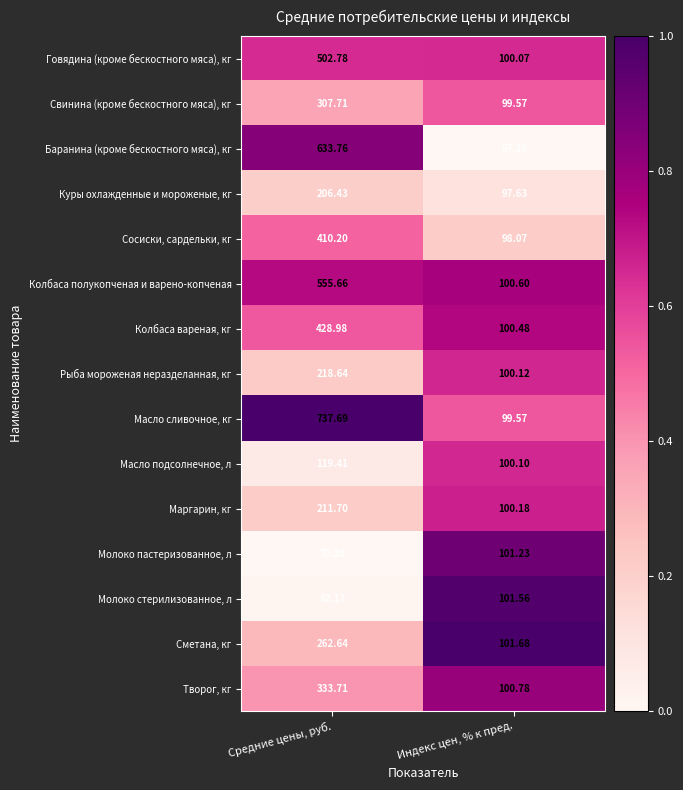

At Средние цены, руб., list the series in order from largest to smallest.

Масло сливочное, кг, Баранина (кроме бескостного мяса), кг, Колбаса полукопченая и варено-копченая, Говядина (кроме бескостного мяса), кг, Колбаса вареная, кг, Сосиски, сардельки, кг, Творог, кг, Свинина (кроме бескостного мяса), кг, Сметана, кг, Рыба мороженая неразделанная, кг, Маргарин, кг, Куры охлажденные и мороженые, кг, Масло подсолнечное, л, Молоко стерилизованное, л, Молоко пастеризованное, л